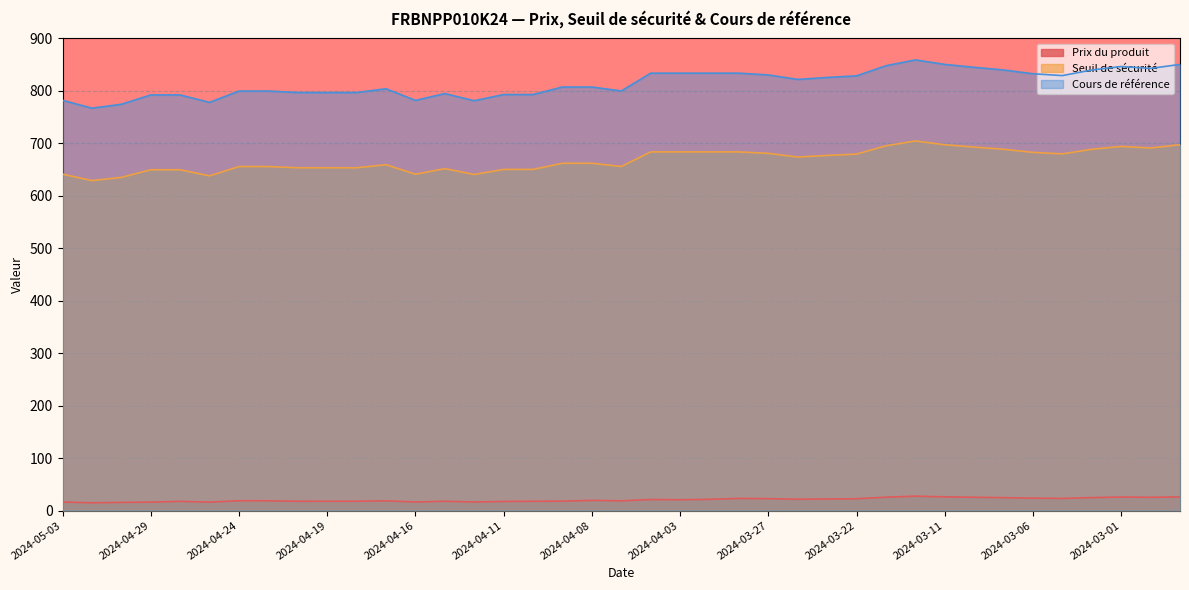

Rank the series by their maximum value, from highest to lowest.

Cours de référence, Seuil de sécurité, Prix du produit